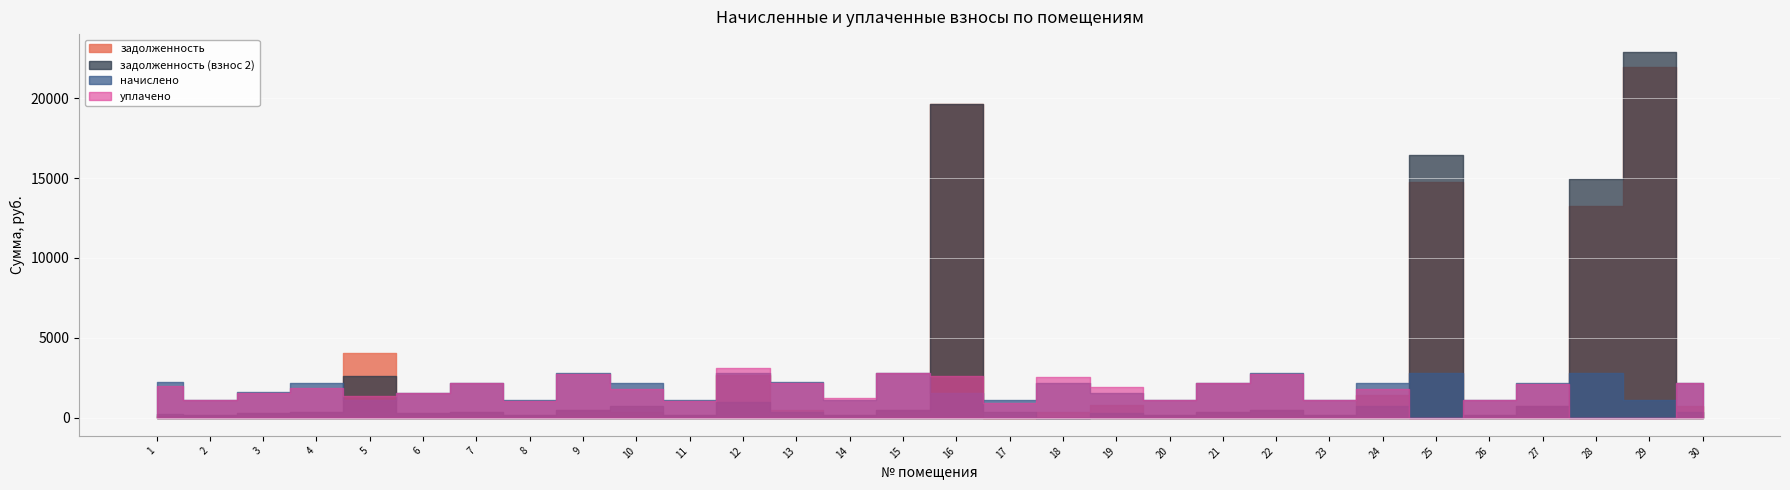

At which category does the chart reach its minimum across all series?

17